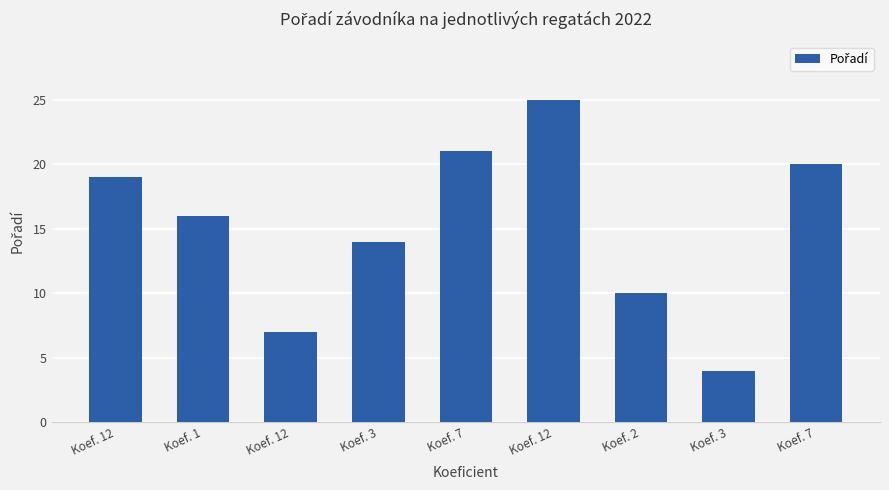

What is the label of the 5th bar from the left?

Koef. 7